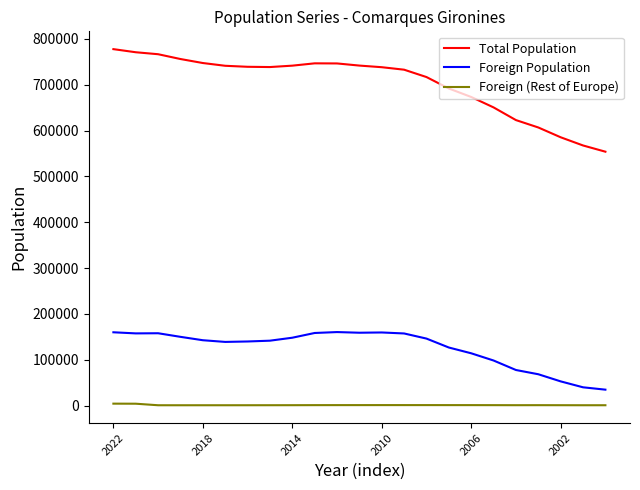

True or false: Total Population and Foreign Population cross at least once.

False